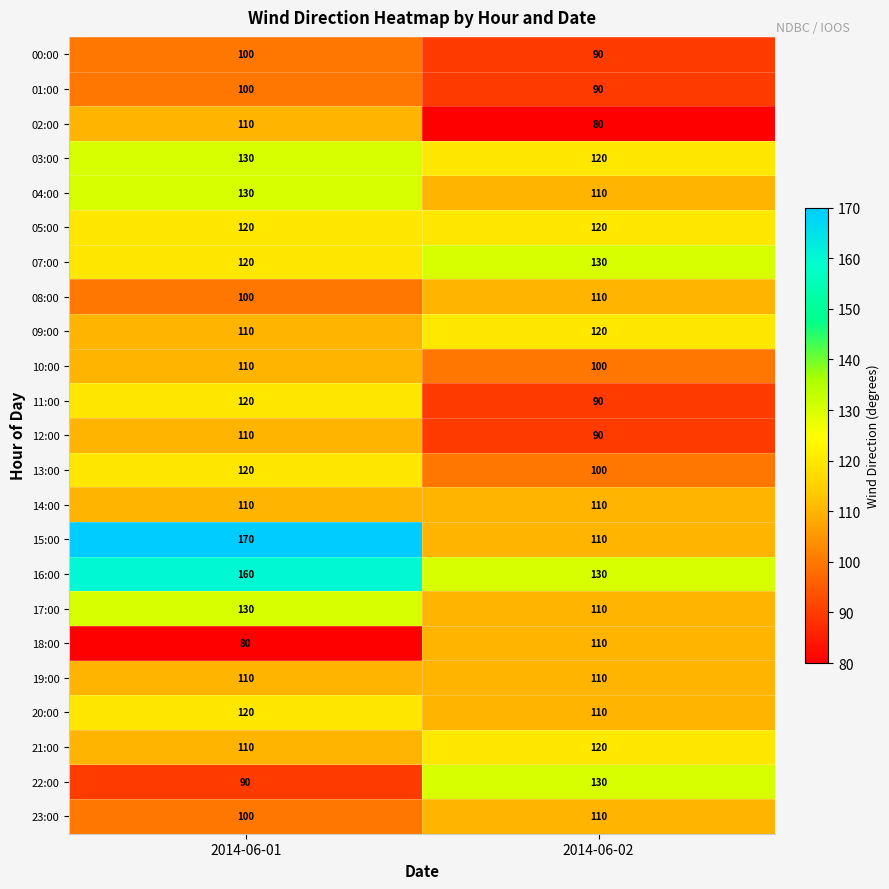

What is the average value of the 10:00 series?

105